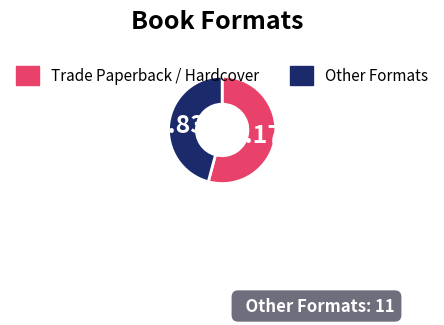

Does any single category account for the majority?

Yes